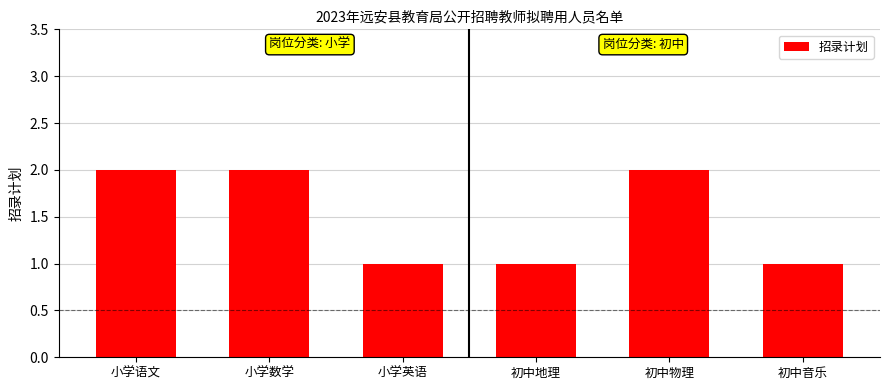

What is the sum of all values?

9